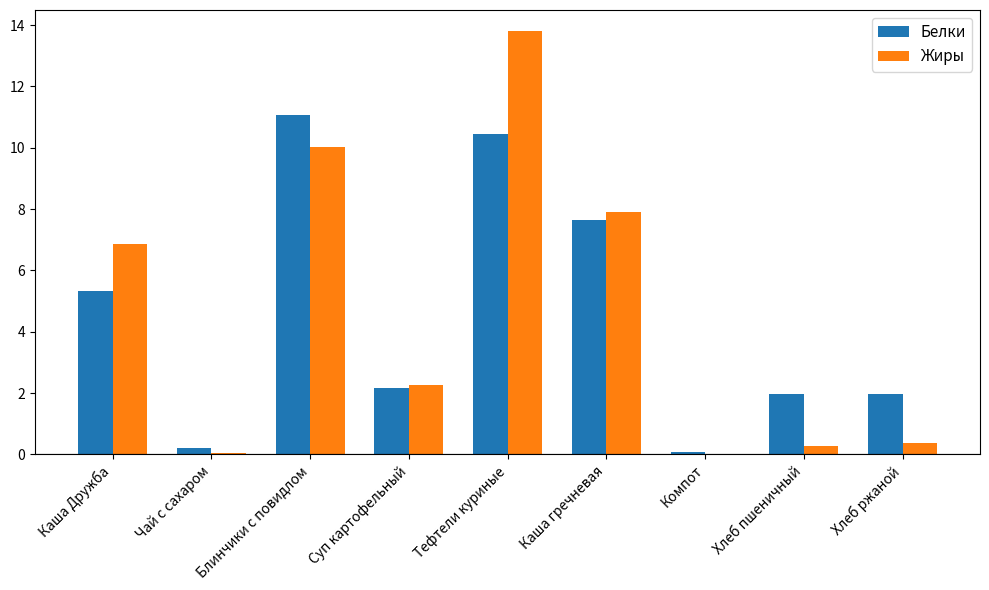

What is the sum of all Белки values?

40.9